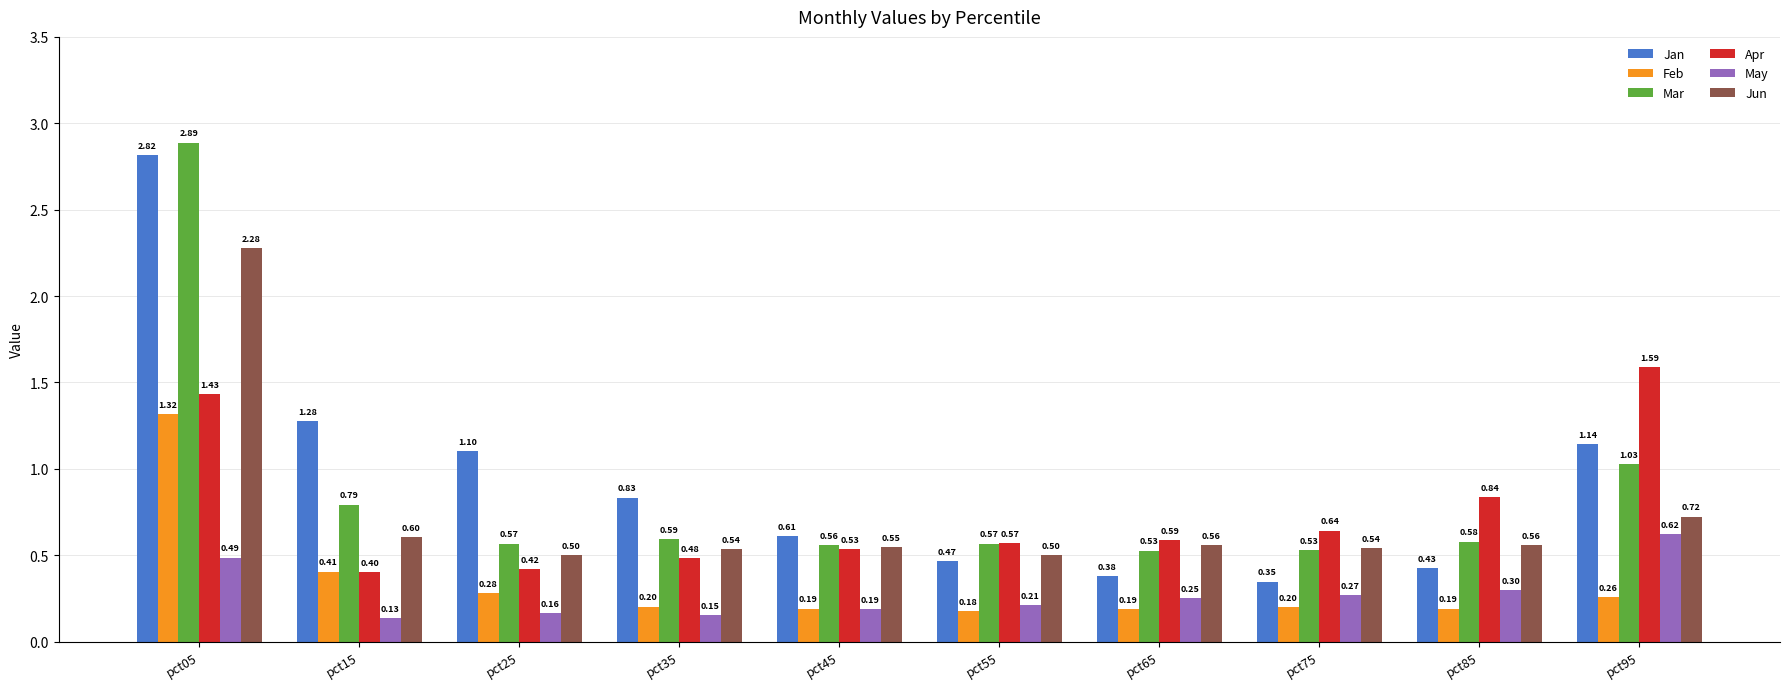

Is the value of Jan at pct75 greater than the value of Apr at pct25?

No